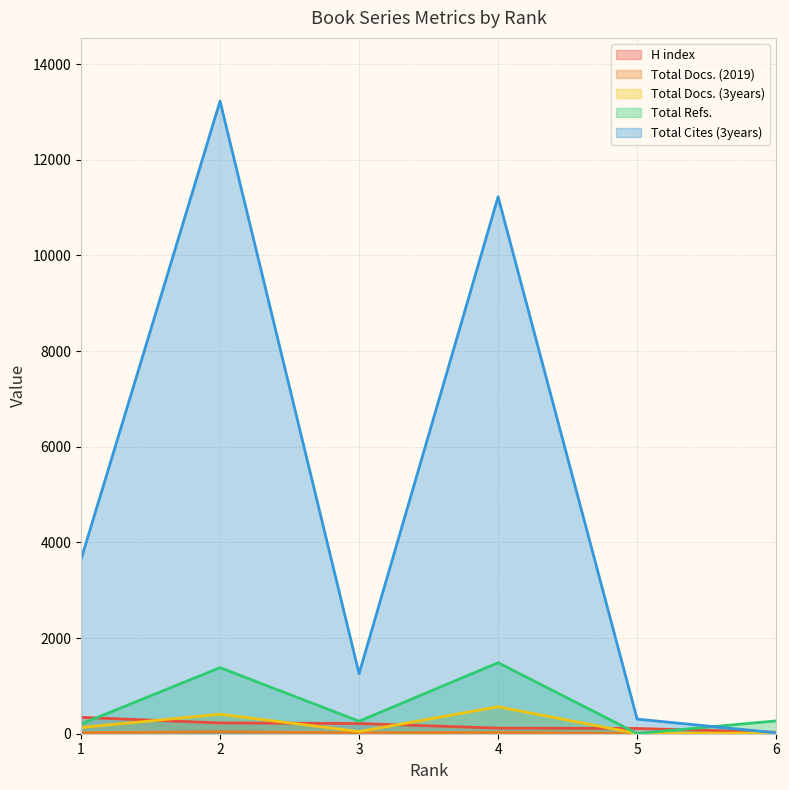

Which series has the widest spread of values?

Total Cites (3years)